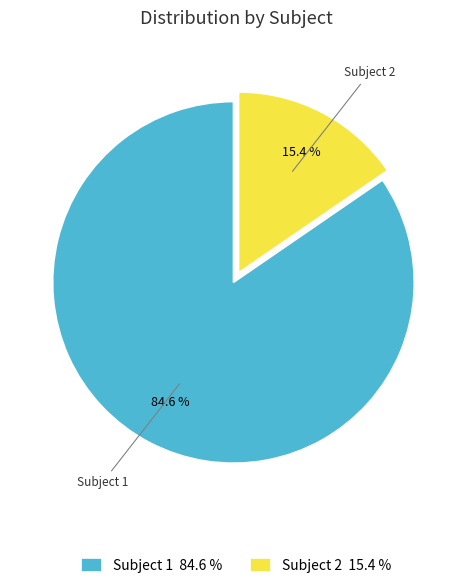

To the nearest percent, what is the average slice percentage?

50%